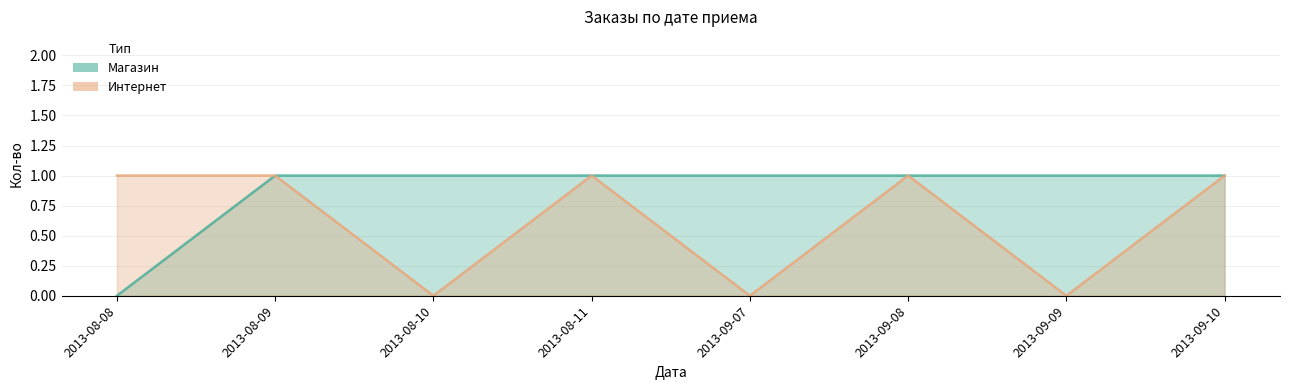

Count the number of categories in the chart.

8